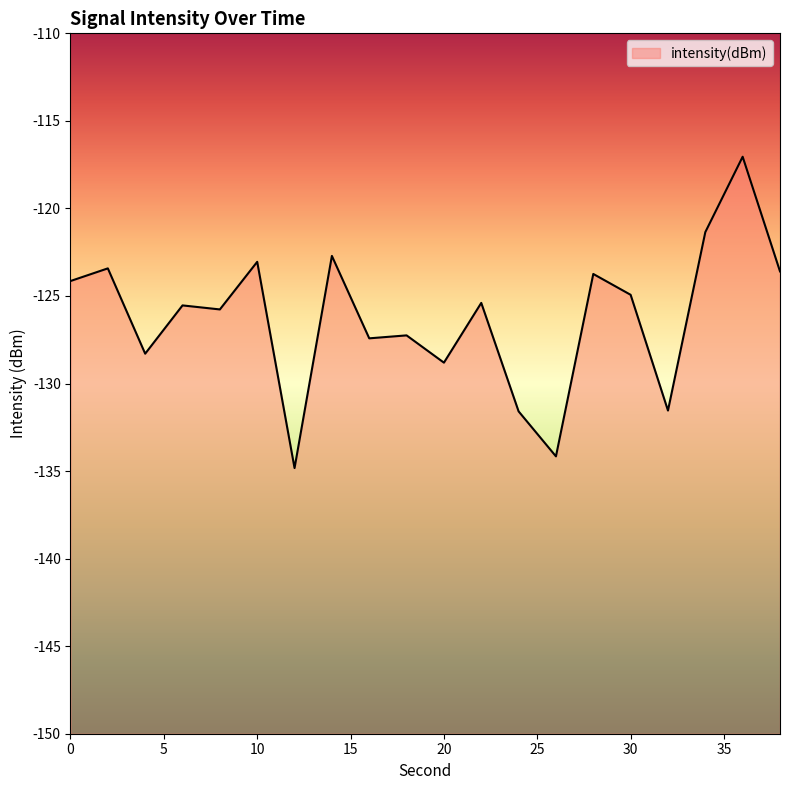

Is it true that the value at 34 is -121.4?

True